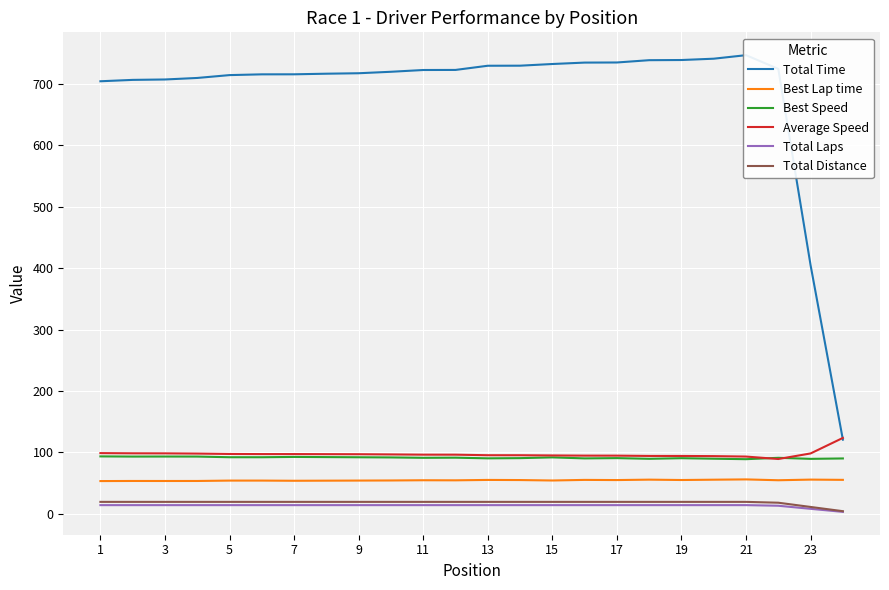

True or false: Average Speed and Total Laps intersect in this chart.

False